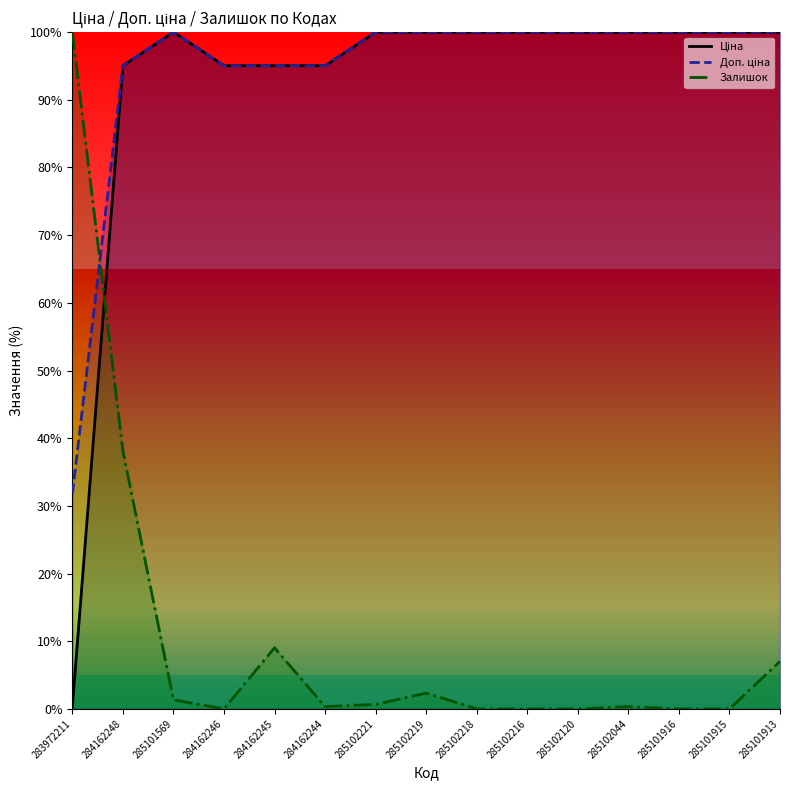

What is the lowest value of the Ціна series?

0.3